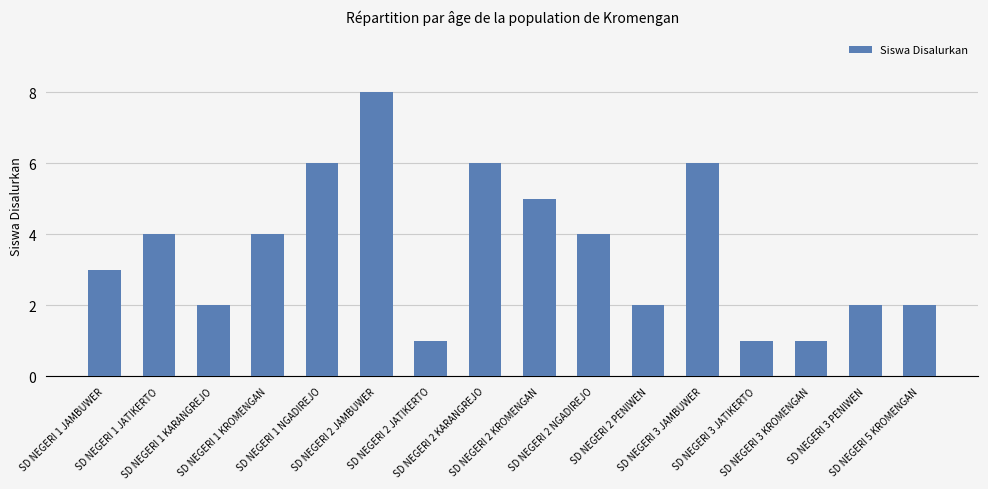

Read the value at SD NEGERI 3 JATIKERTO.

1